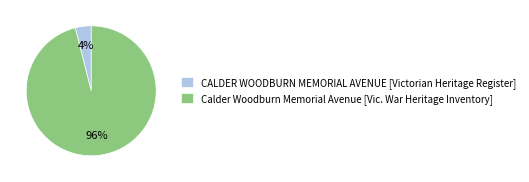

Is it true that Calder Woodburn Memorial Avenue [Vic. War Heritage Inventory] is 96% of the pie?

True